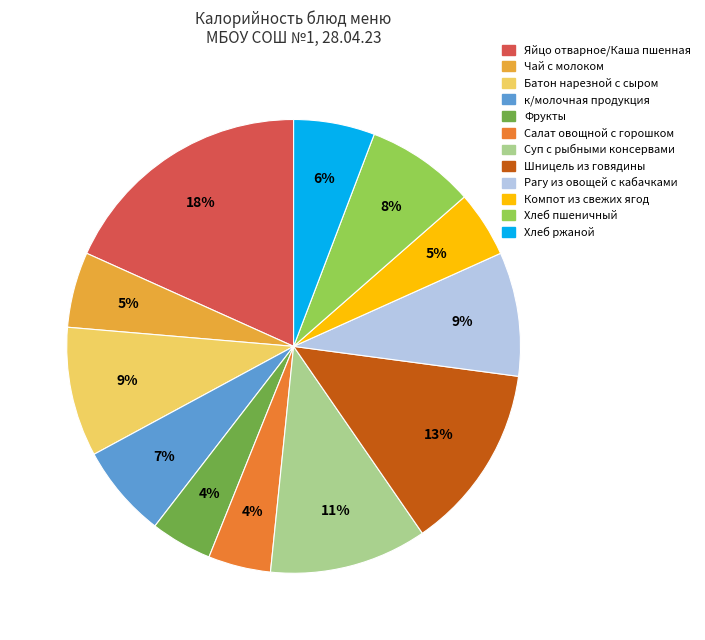

To the nearest percent, what is the average slice percentage?

8%